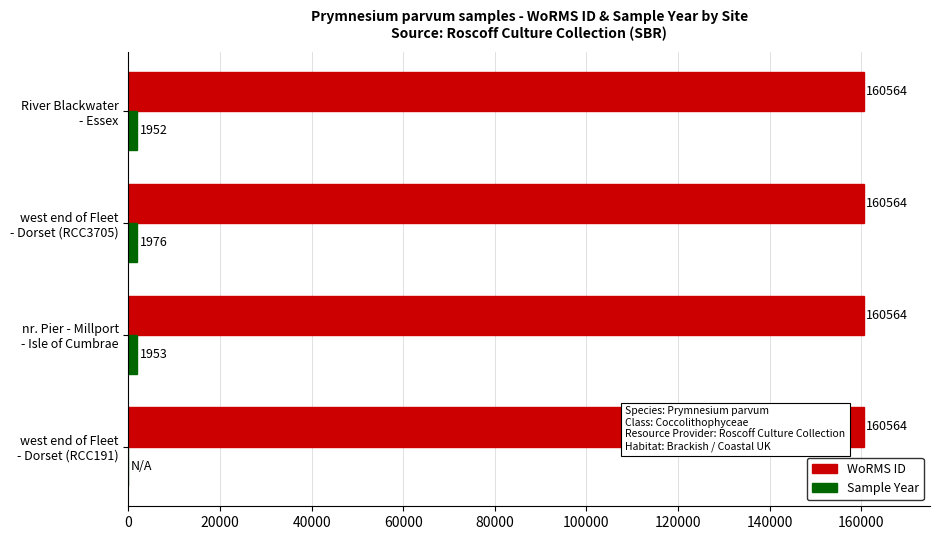

Which series has the largest total across all categories?

WoRMS ID